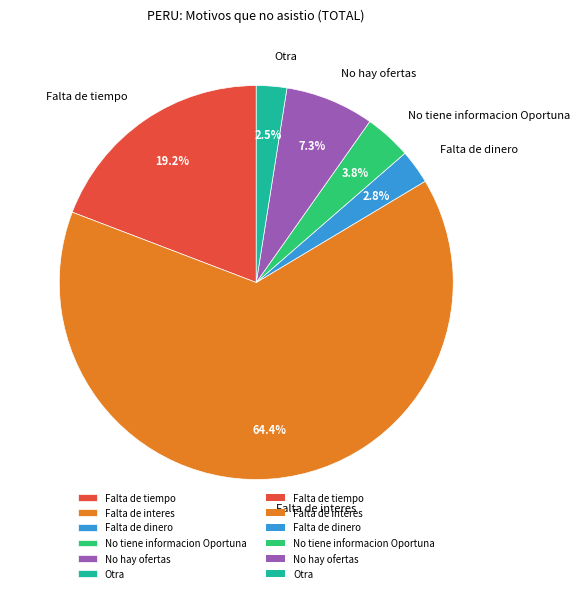

What is the largest slice in the pie chart?

Falta de interes